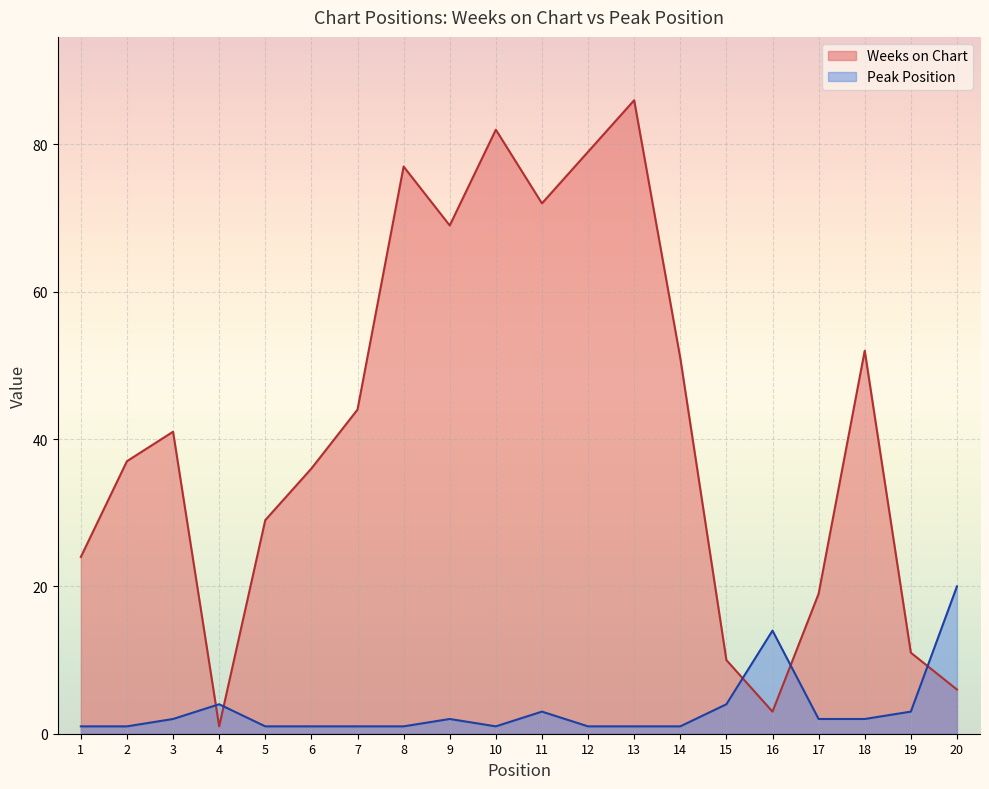

What is the difference between the Weeks on Chart values at 10 and 5?

53